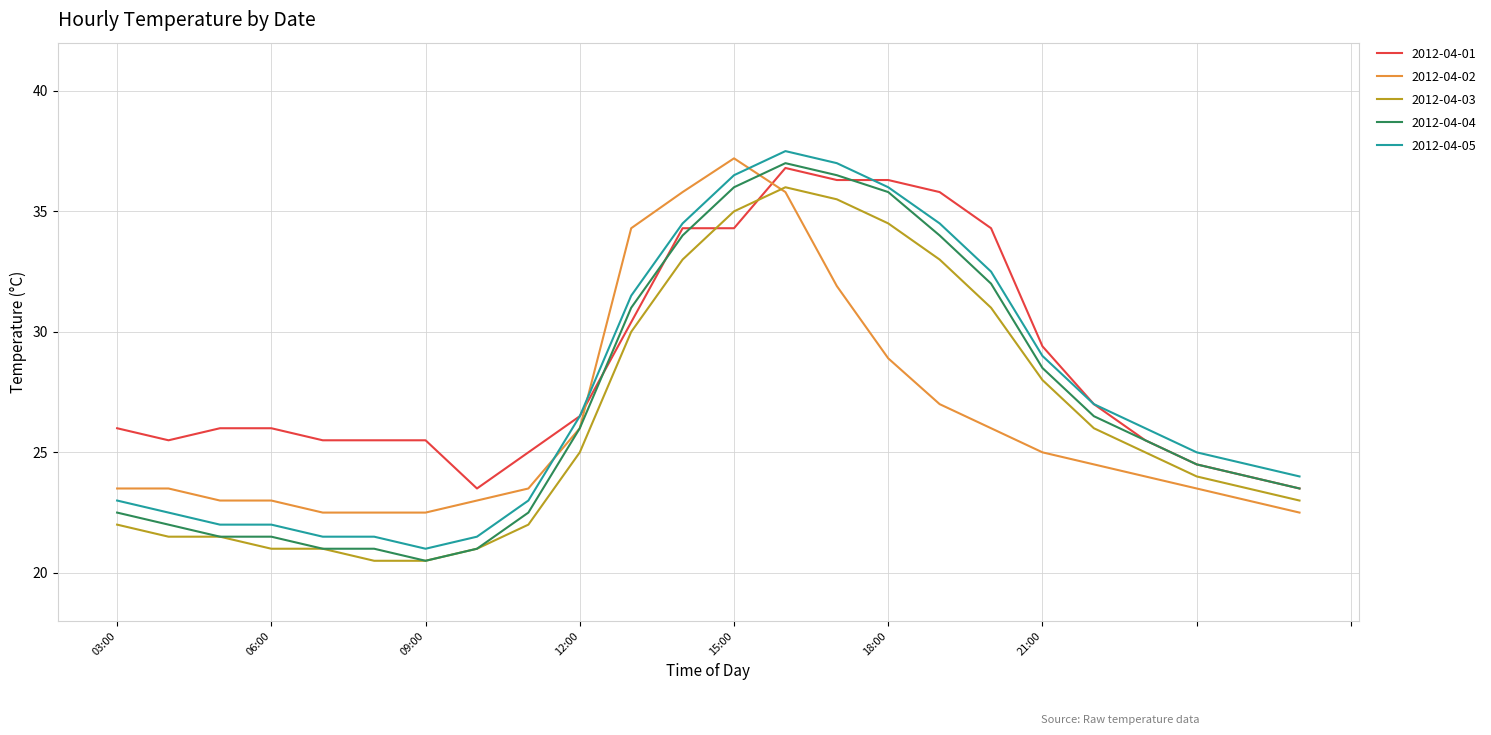

True or false: 2012-04-05 and 2012-04-03 cross at least once.

False